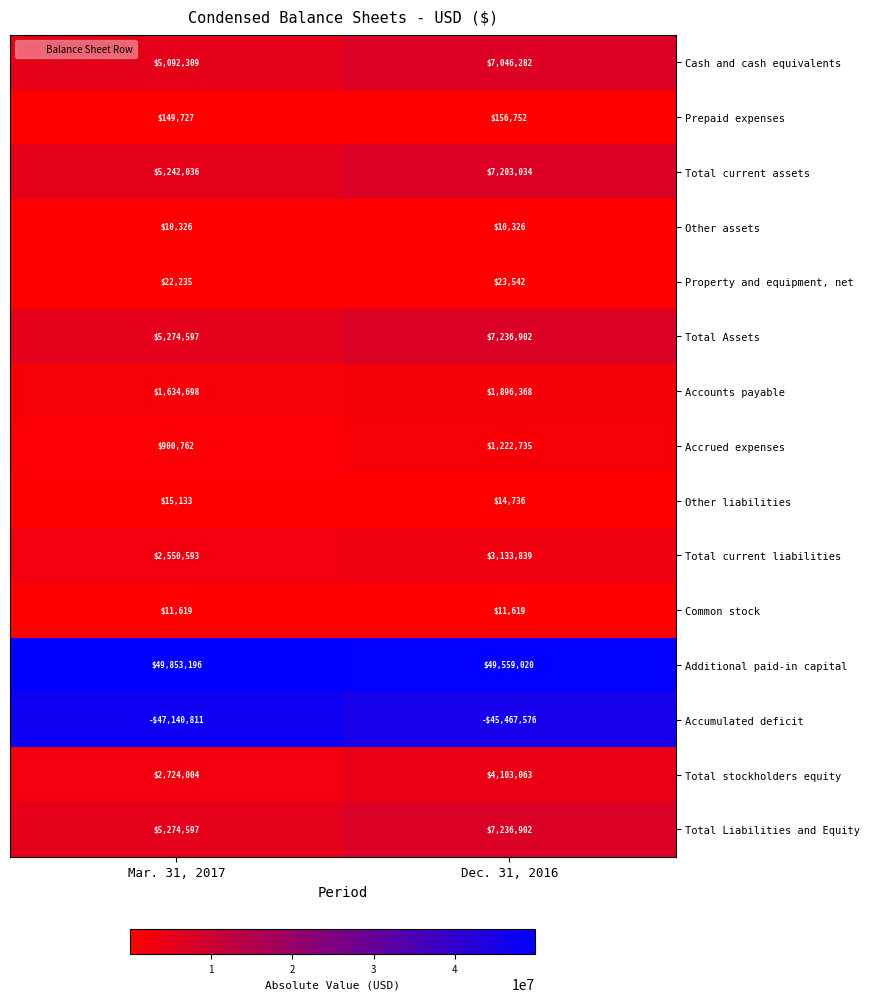

True or false: Total Liabilities and Equity has a value of 5274597 at Mar. 31, 2017.

True